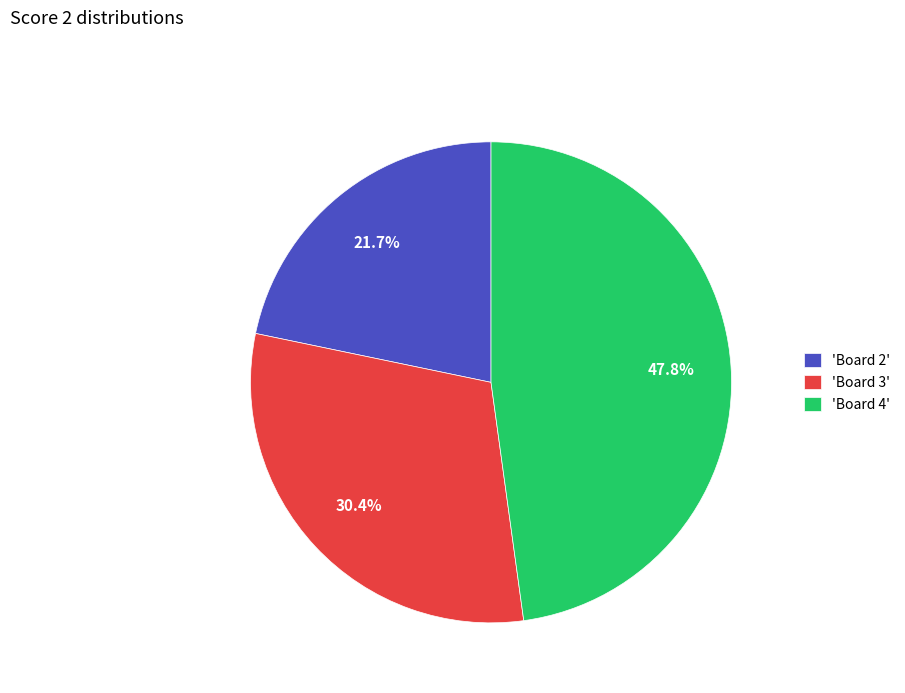

Rank the categories by value from highest to lowest.

'Board 4', 'Board 3', 'Board 2'